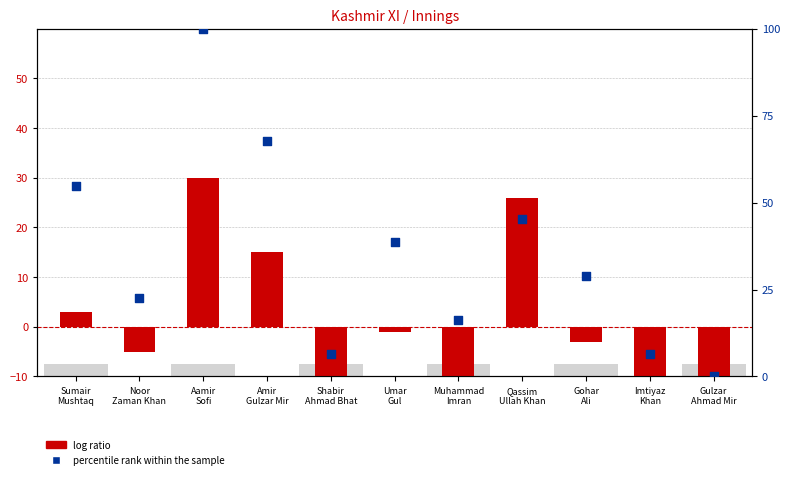

Which series has the widest spread of Y values?

percentile rank within the sample